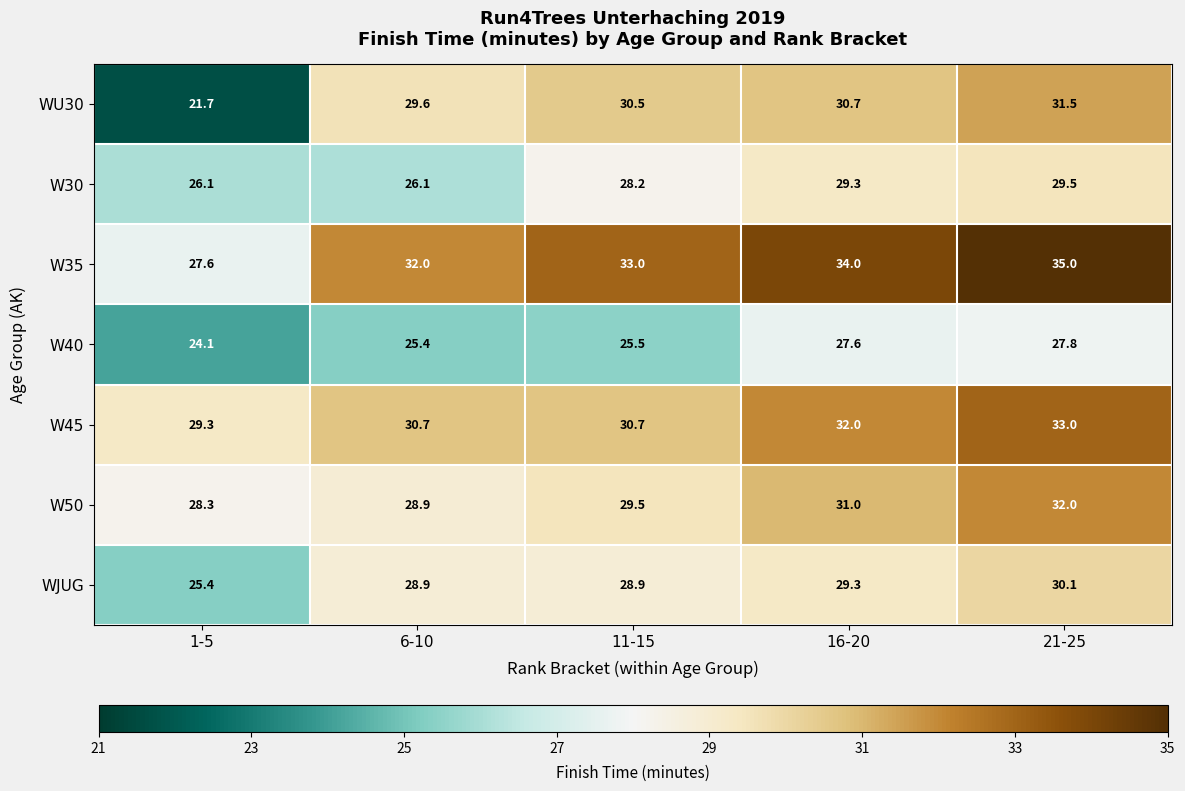

How many data points does each series have?

5